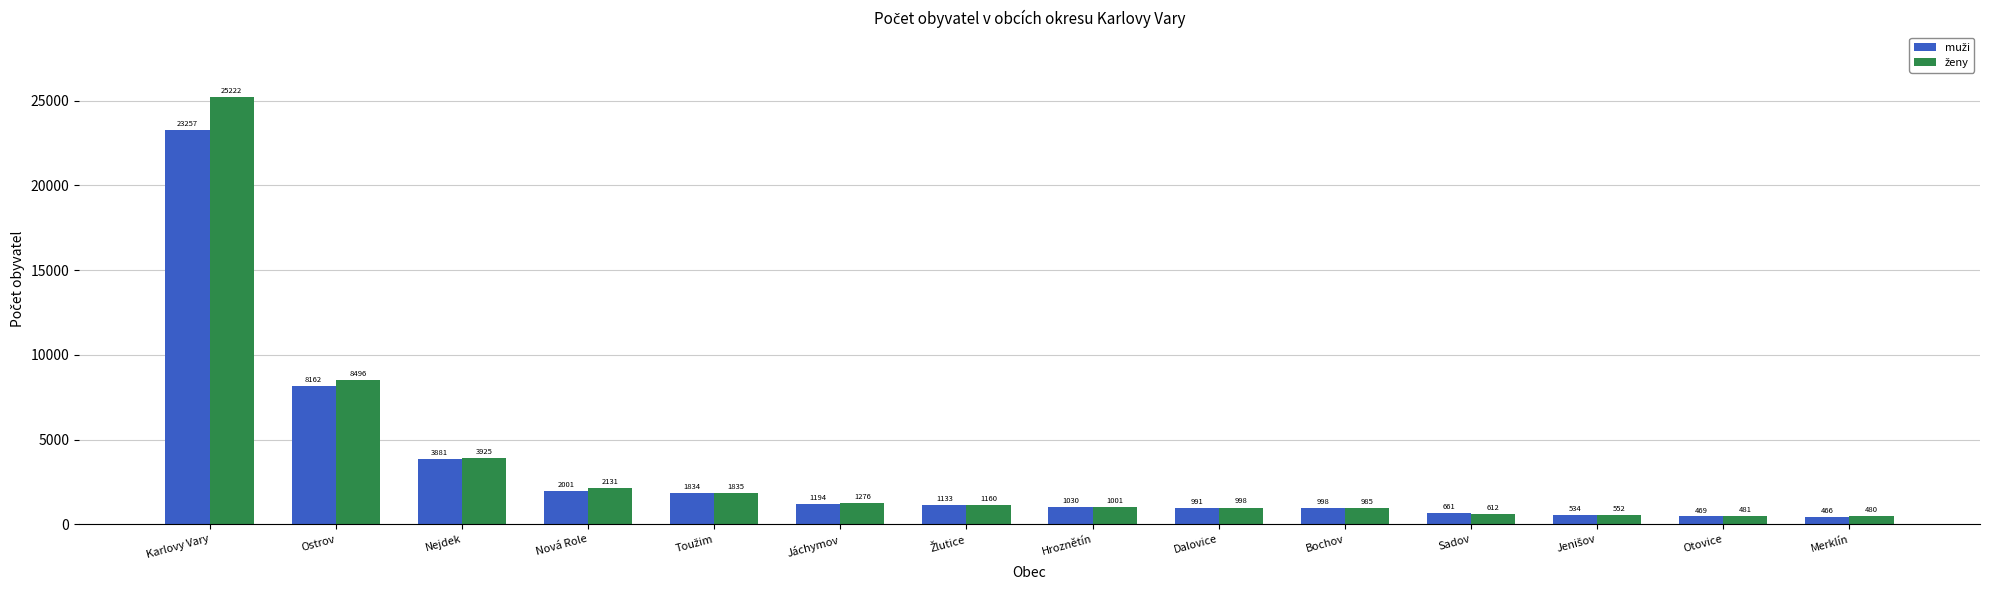

What is the spread (max minus min) of values at Ostrov?

334